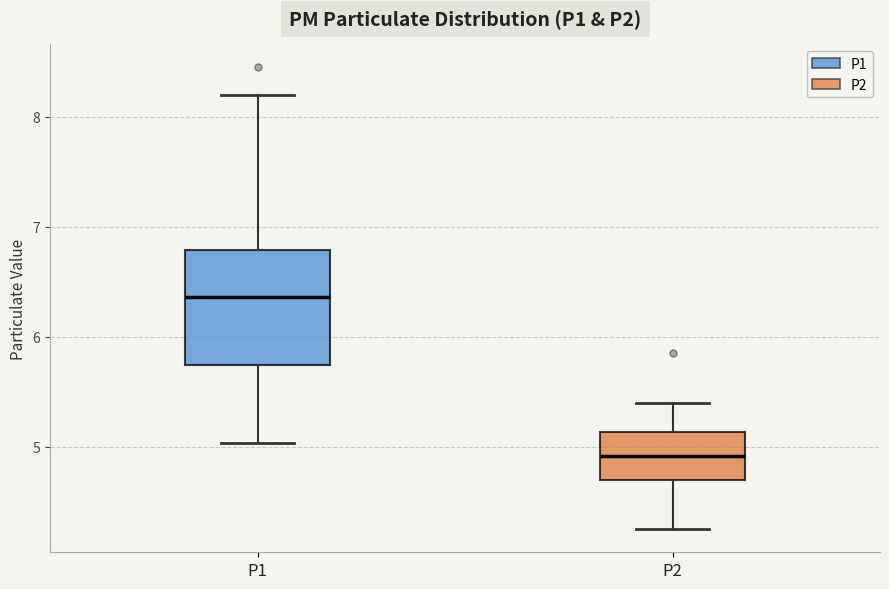

Reading left to right, read every box against the y-axis: the position of its median line, the range the box covers, and the ends of its whiskers. The values are not printed on the chart, so give them approximately, as read against the axis.

P1: median 6.4, box 5.7 to 6.8, whiskers 5.0 to 8.2
P2: median 4.9, box 4.7 to 5.1, whiskers 4.3 to 5.4